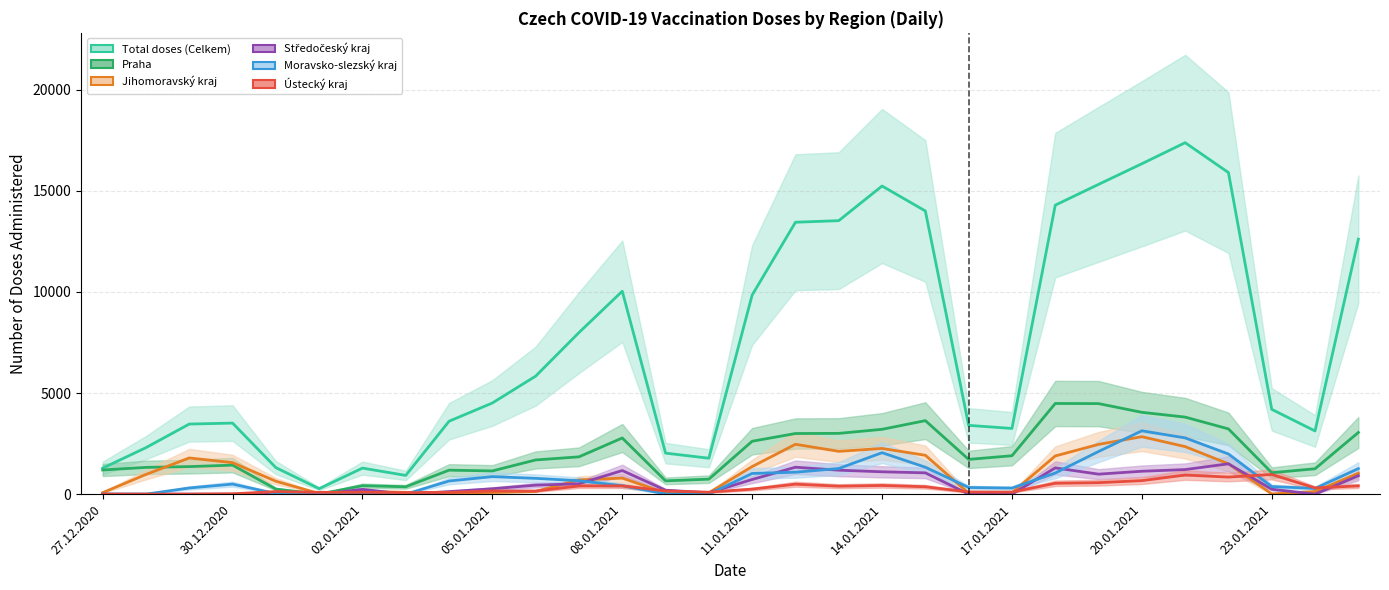

What is the label of the 13th point from the right?

17